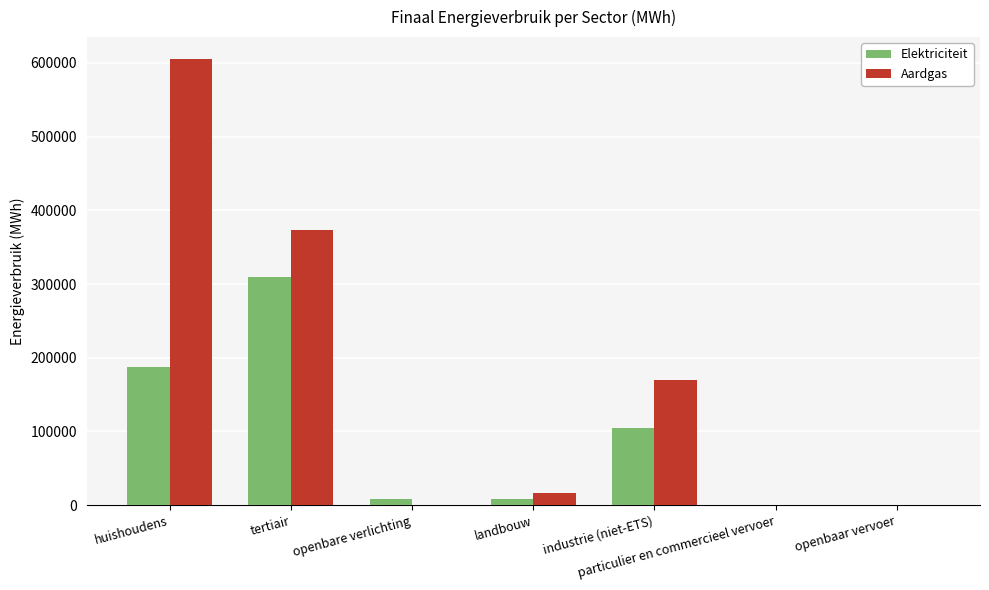

What is the sum of all Aardgas values?

1165777.9